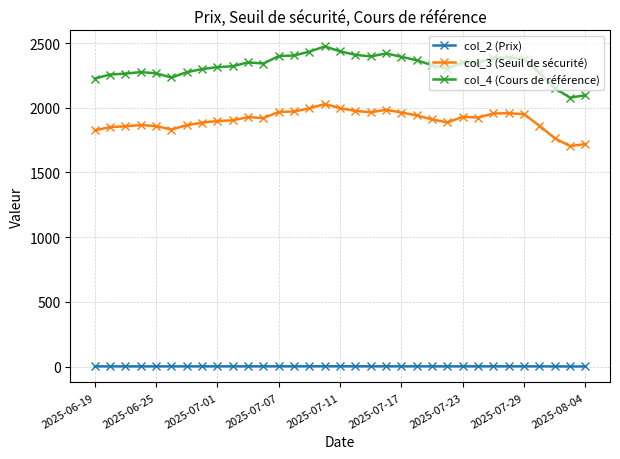

What is the value of the col_3 (Seuil de sécurité) point at the 9th from the left?

1897.5